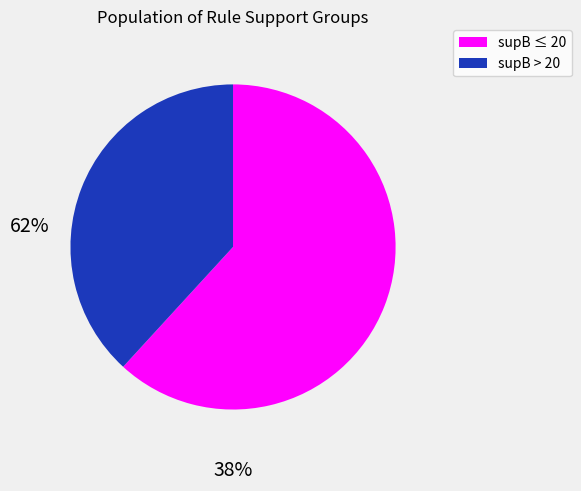

Is there a majority slice in this chart?

Yes